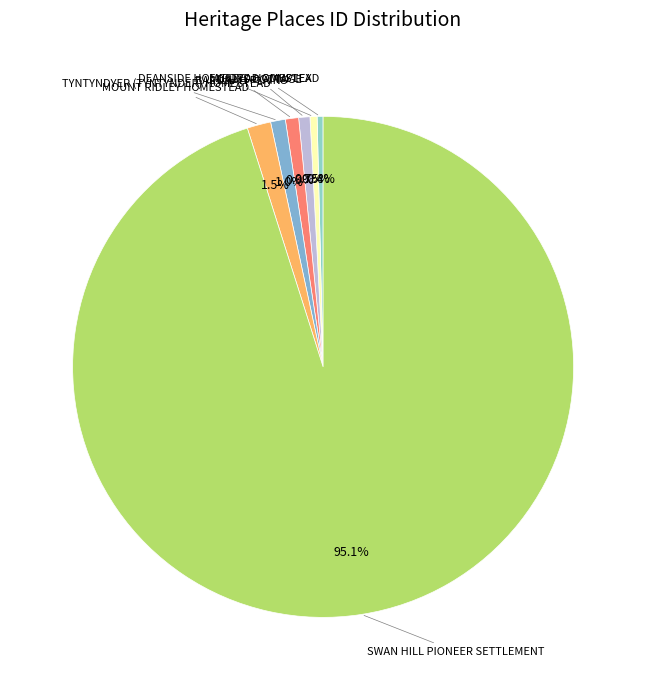

How many segments does this pie chart have?

7